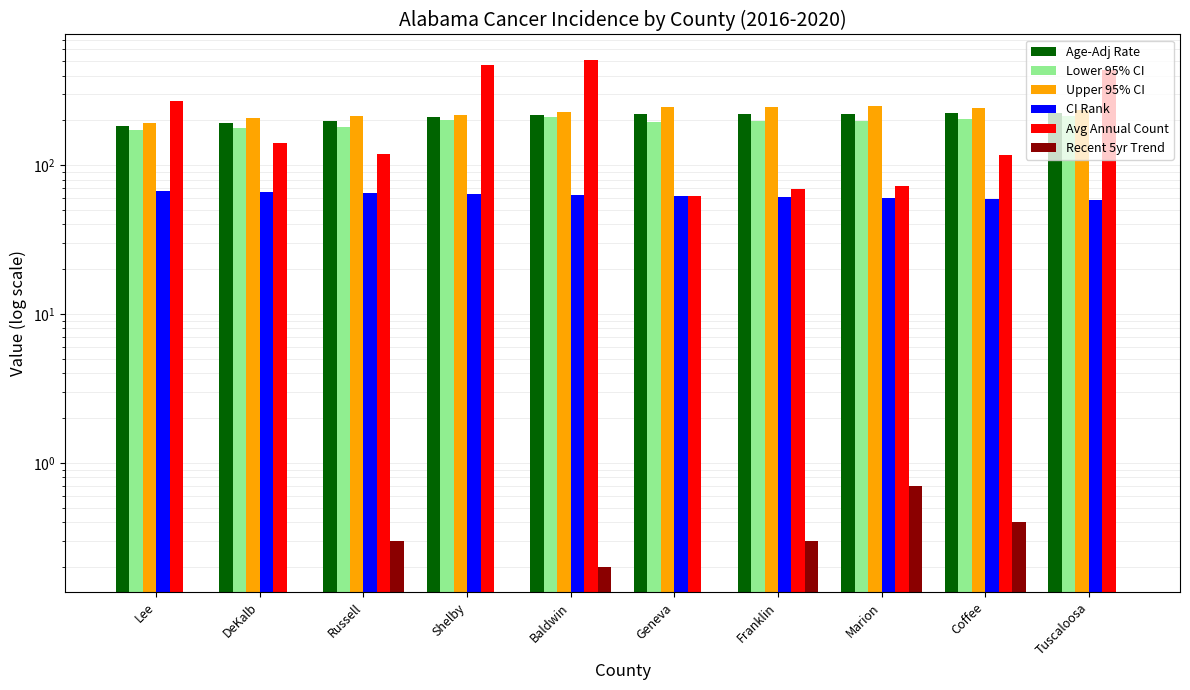

What is the average value of the Lower 95% CI series?

195.4